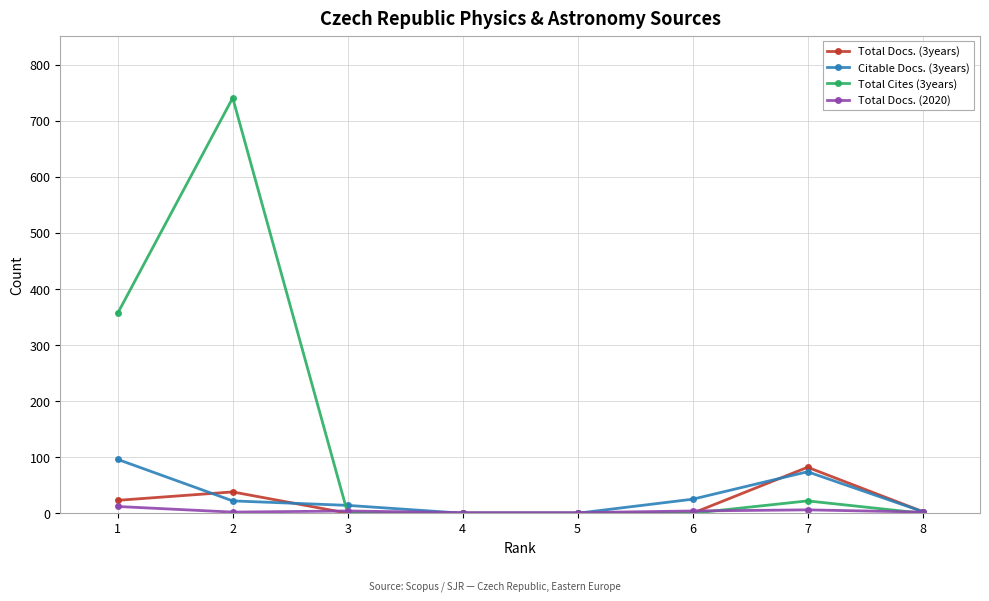

Which series has the widest spread of values?

Total Cites (3years)